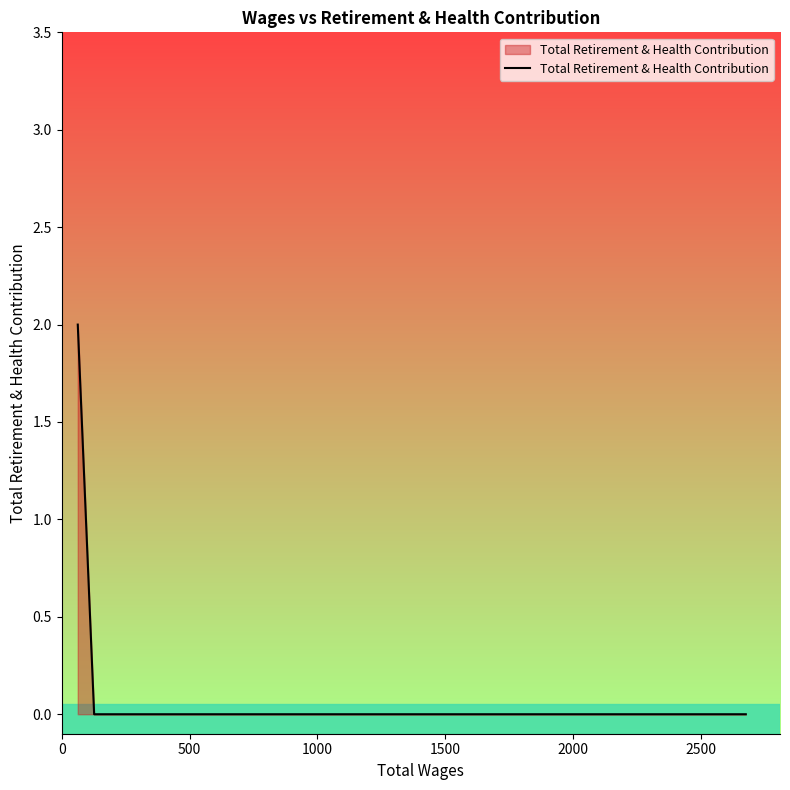

How many data points does each series have?

6